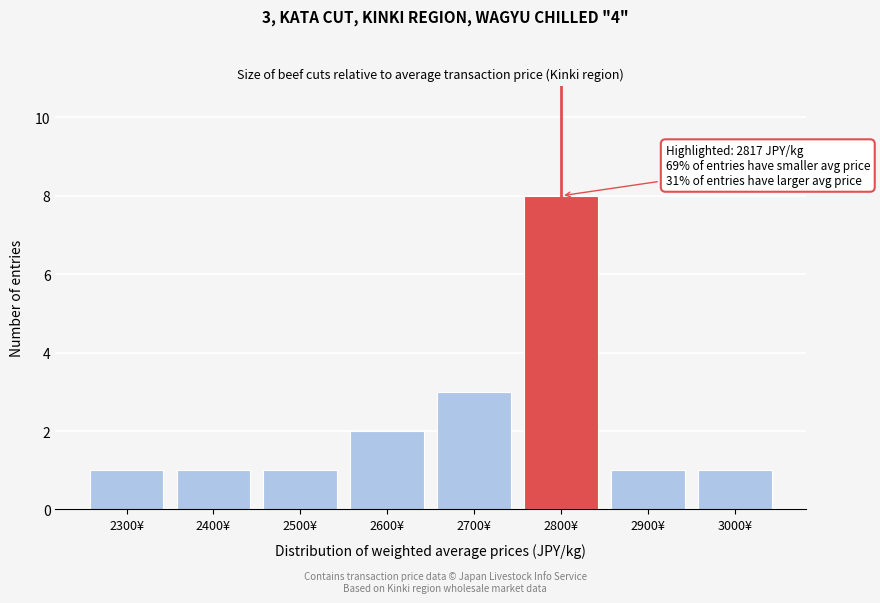

Reading right to left, transcribe all the data shown in this chart.

1	1	8	3	2	1	1	1